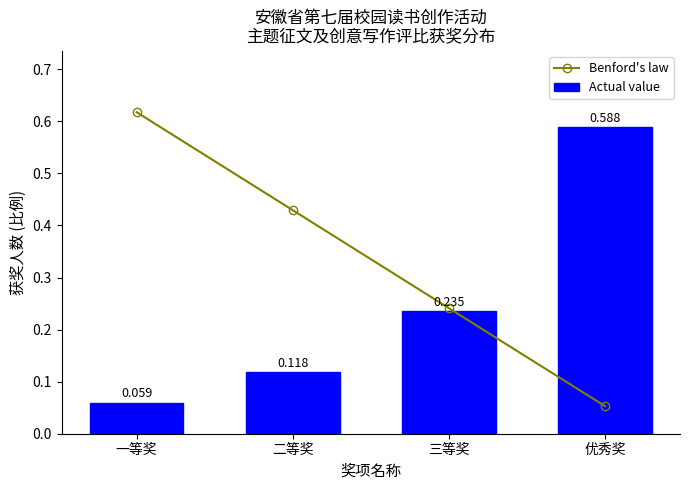

What is the difference between the Actual value values at 二等奖 and 三等奖?

0.1